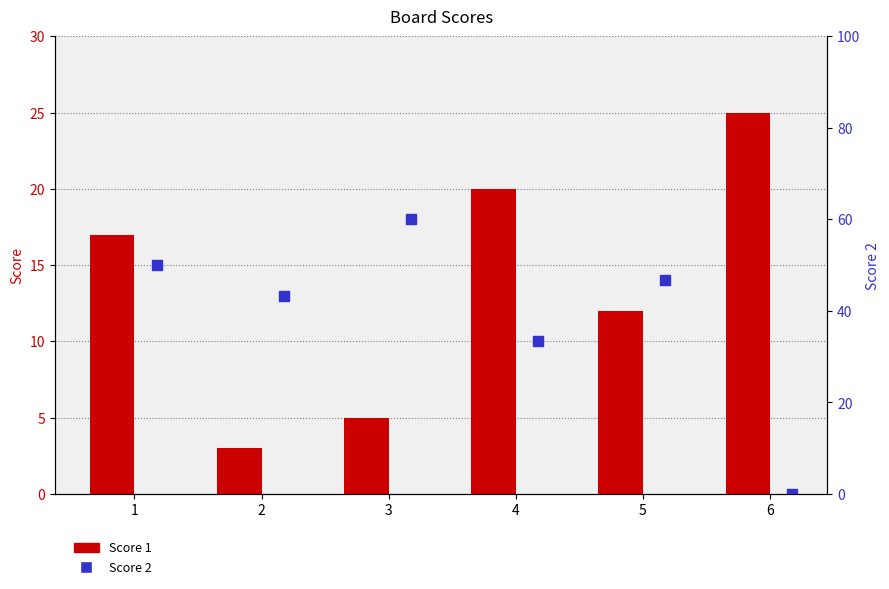

What is the ratio of the value at 3 to the value at 4?

0.2